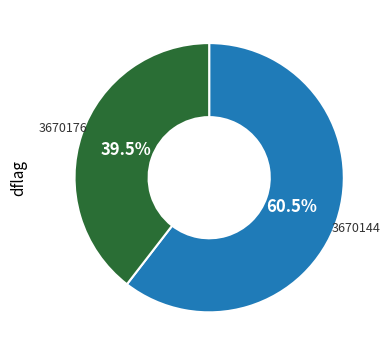

Rank the categories by value from highest to lowest.

3670144, 3670176